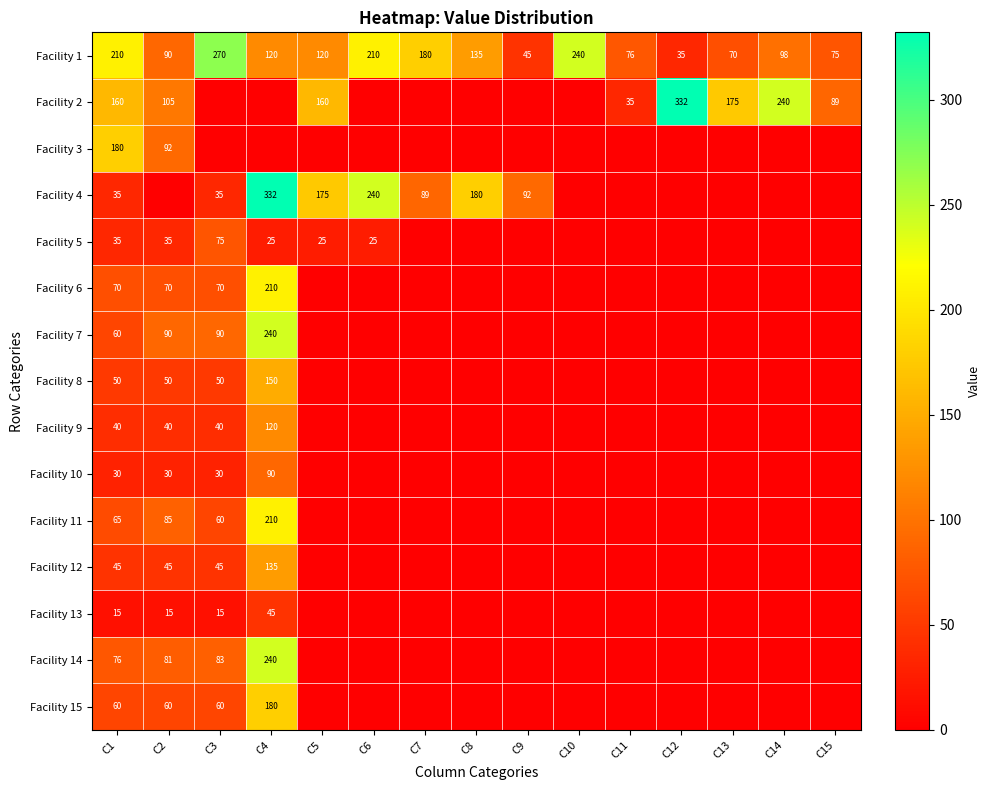

What is the difference between the Facility 7 values at C4 and C1?

180